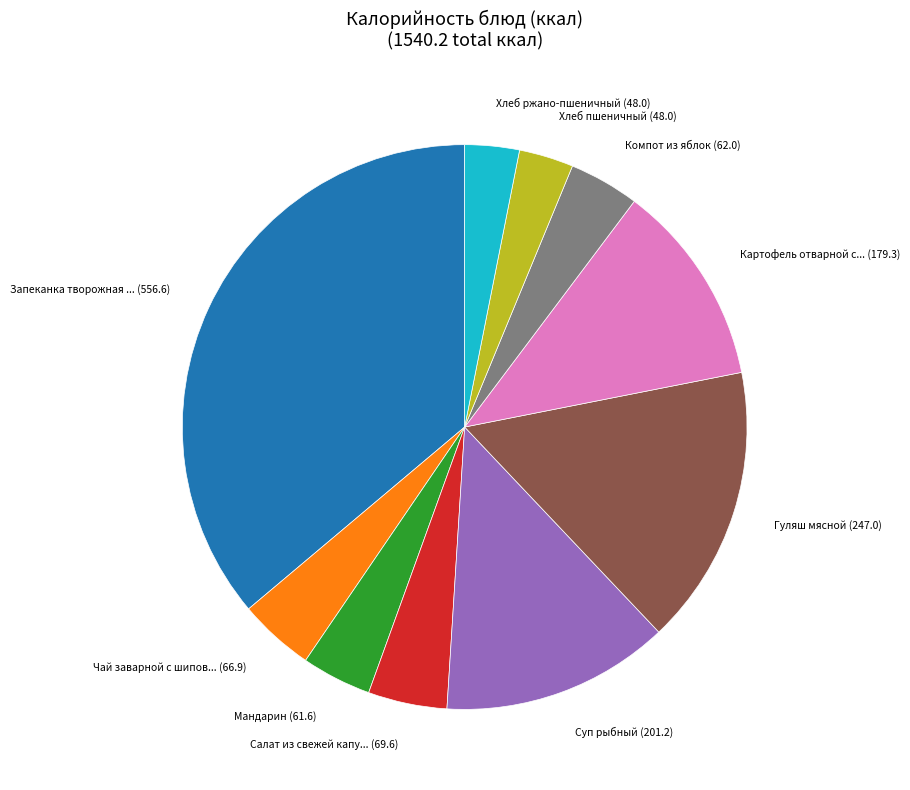

Is there a majority slice in this chart?

No